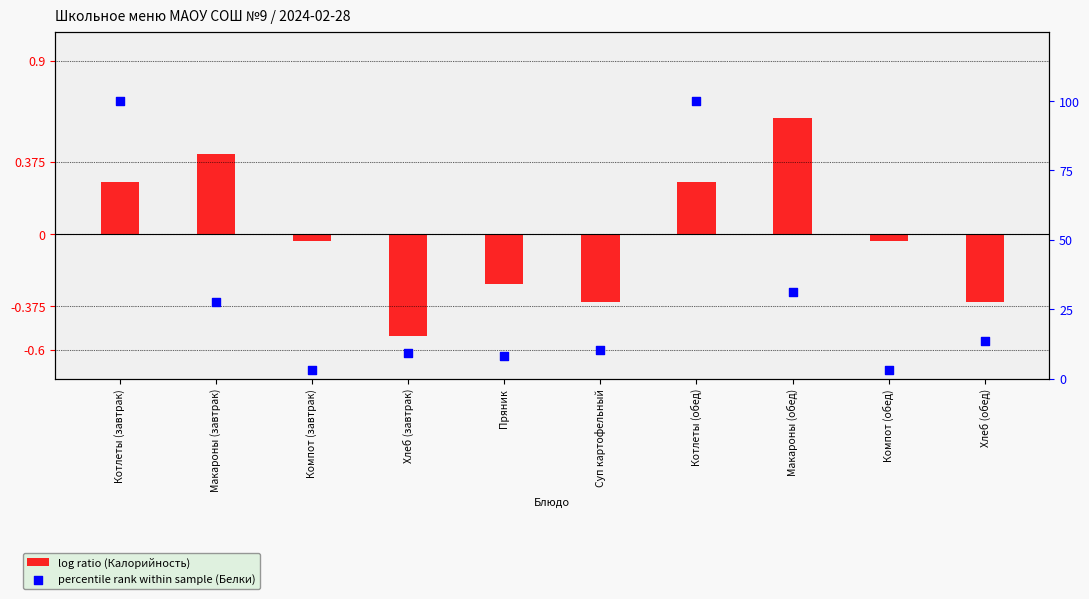

Which series reaches the maximum Y coordinate?

percentile rank within sample (Белки)